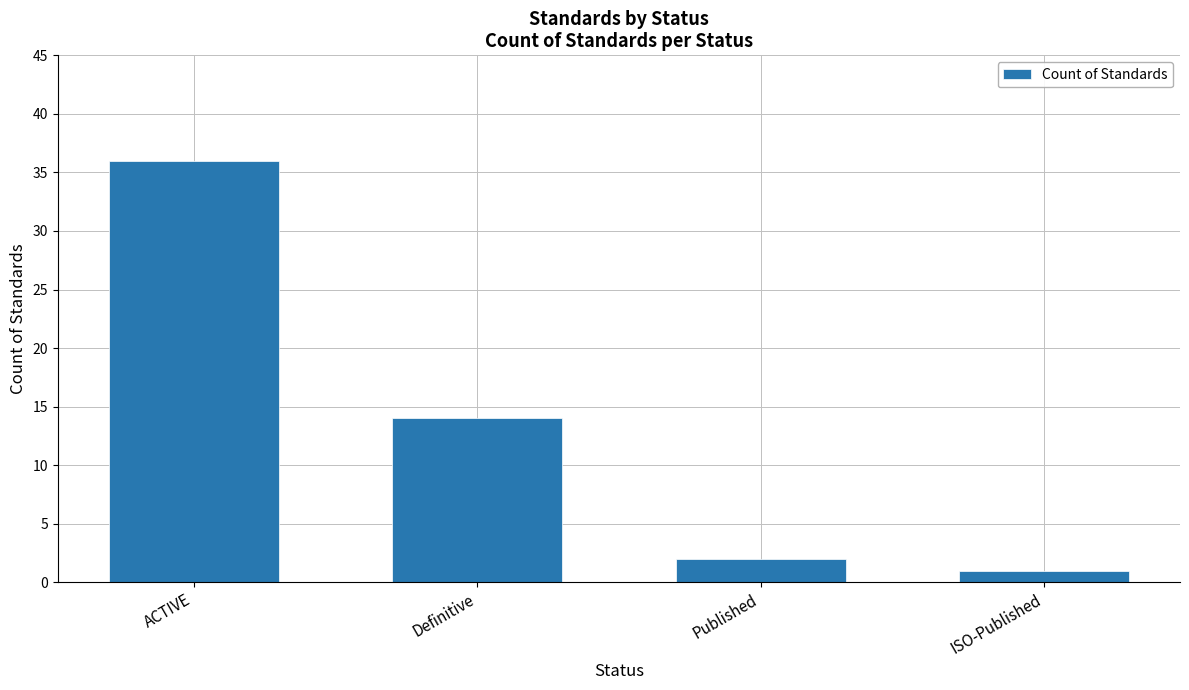

What is the difference between the values at Definitive and ISO-Published?

13